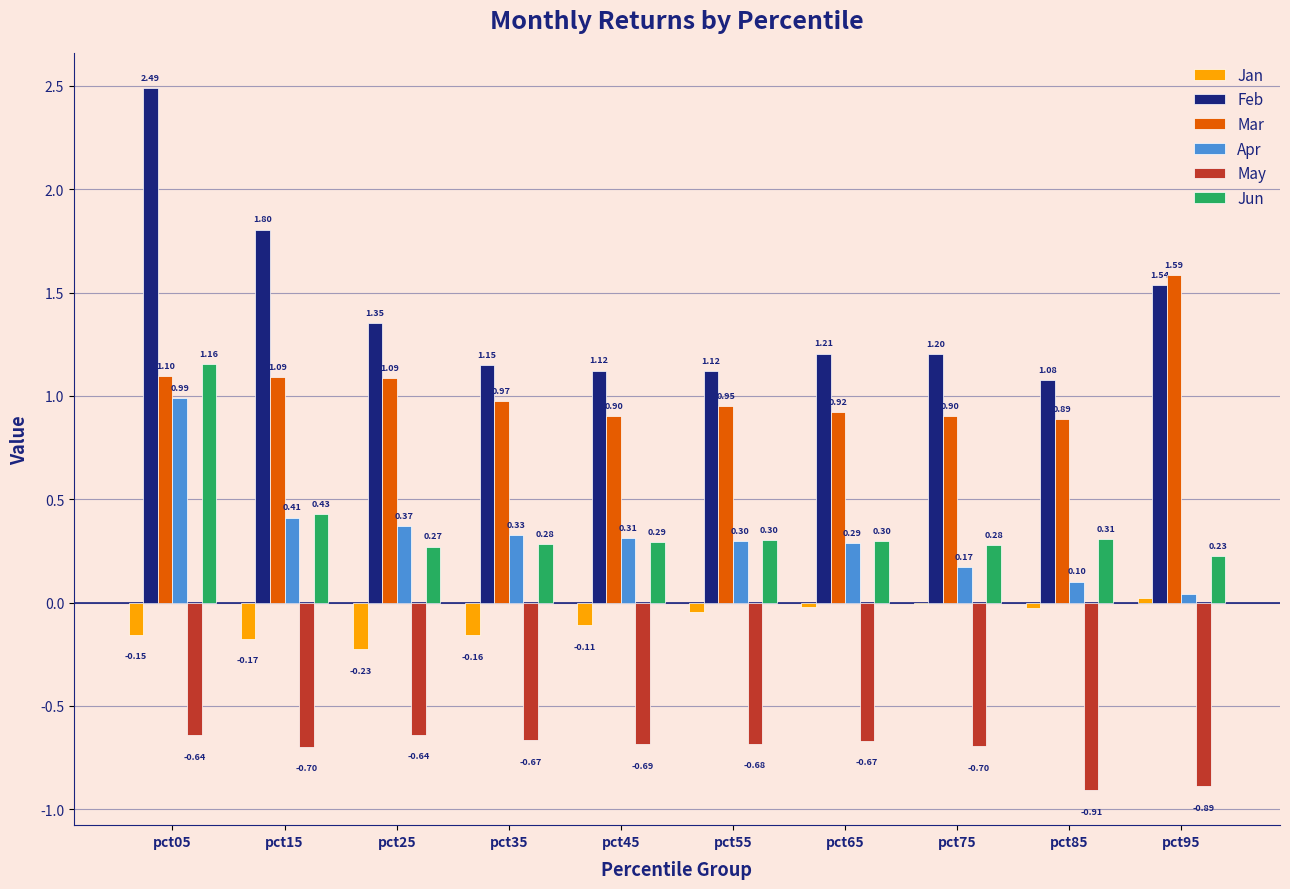

How many data points in Jan are above 0?

1